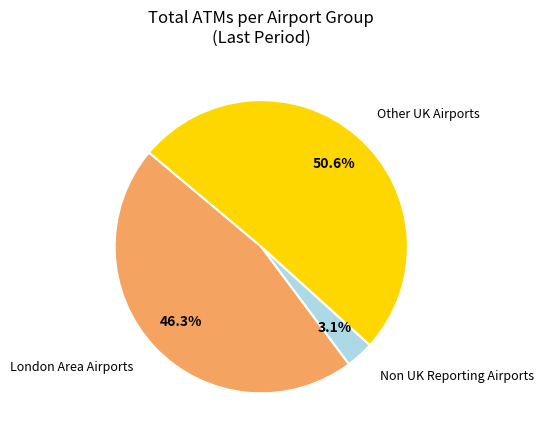

How many slices are in this pie chart?

3